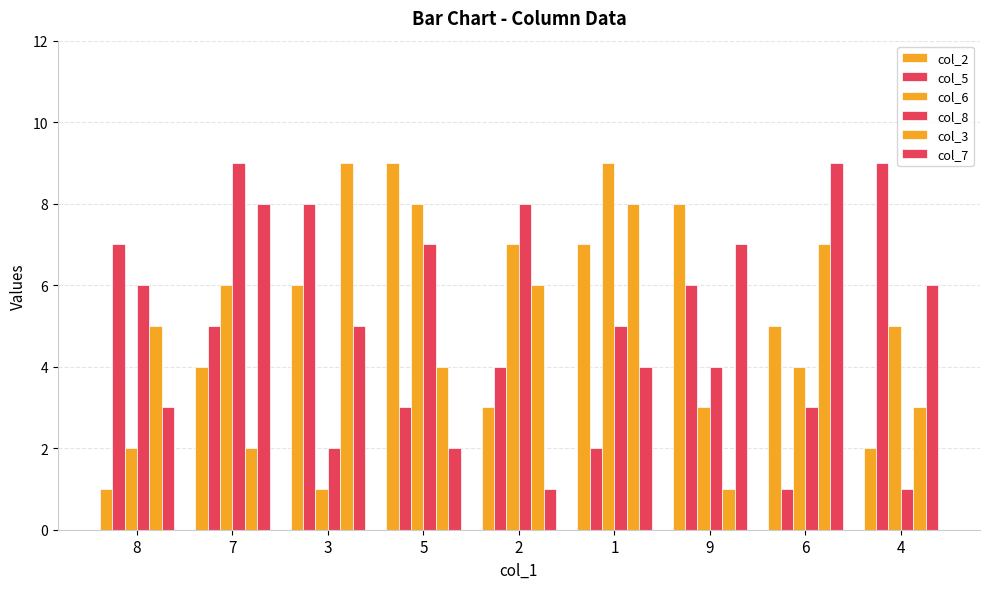

How many series are shown in this chart?

6